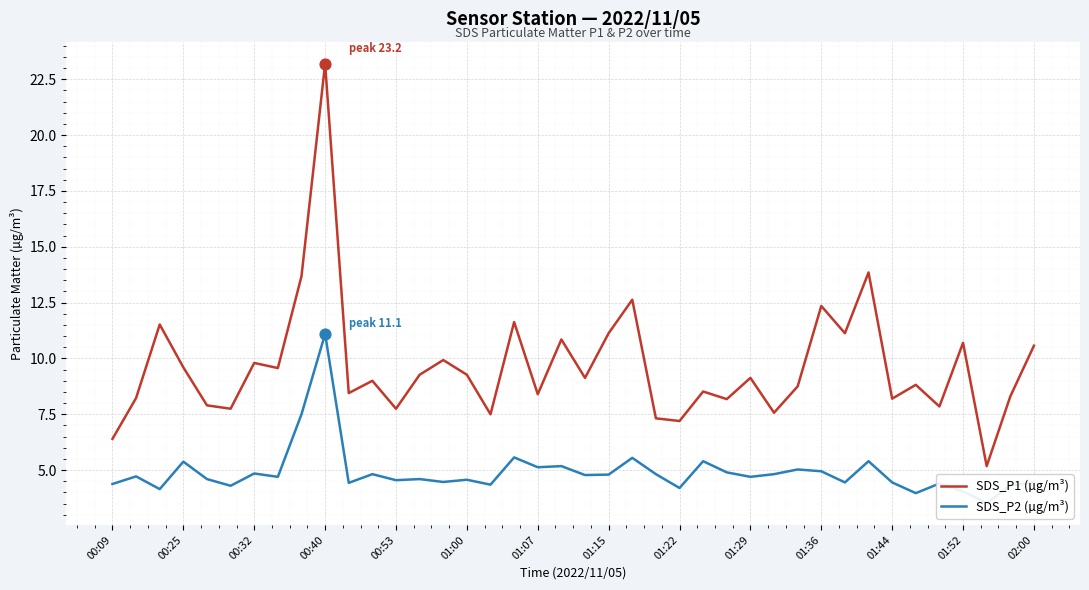

Which series has the widest spread of Y values?

SDS_P1 (µg/m³)